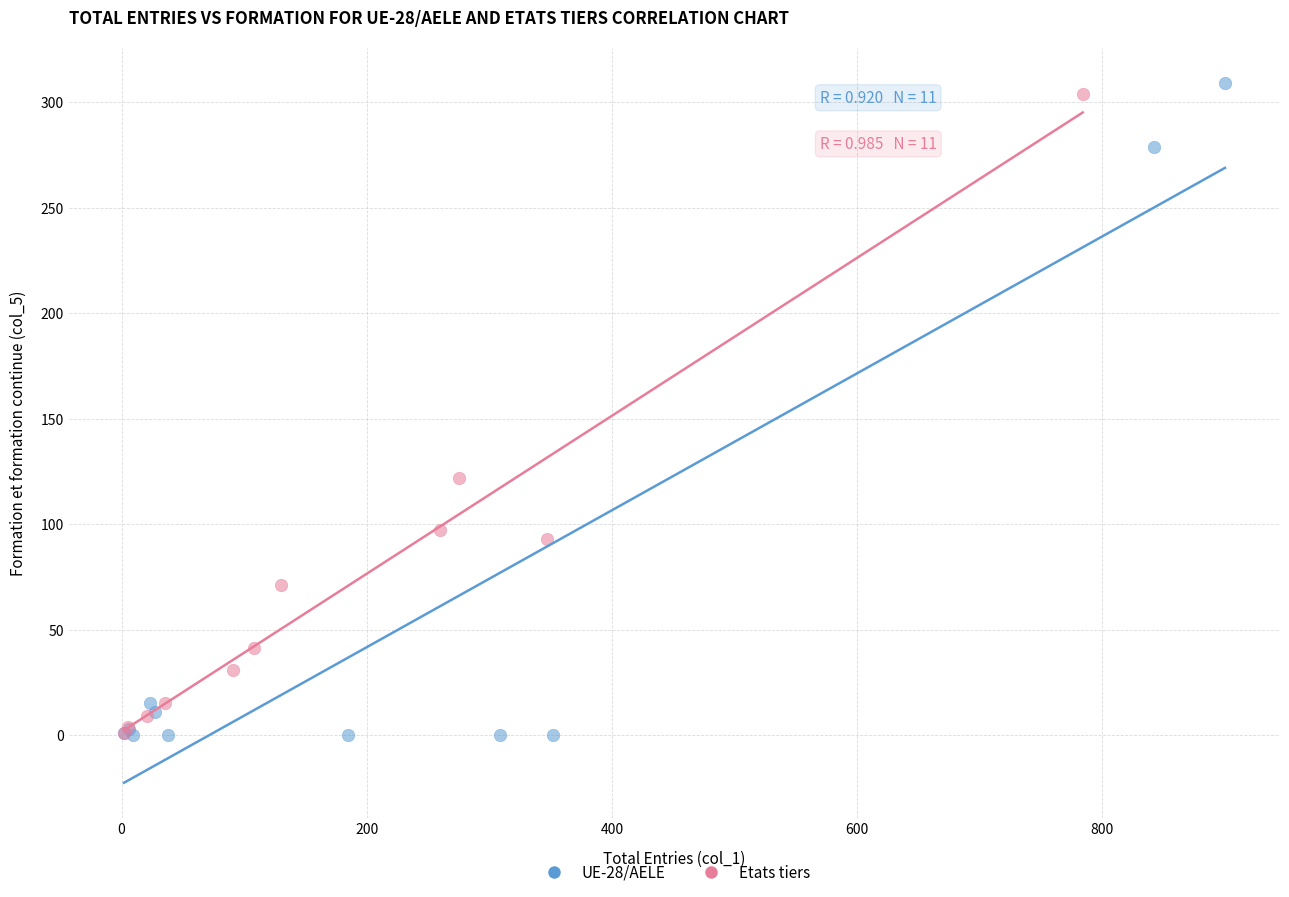

Which series has the widest spread of Y values?

UE-28/AELE